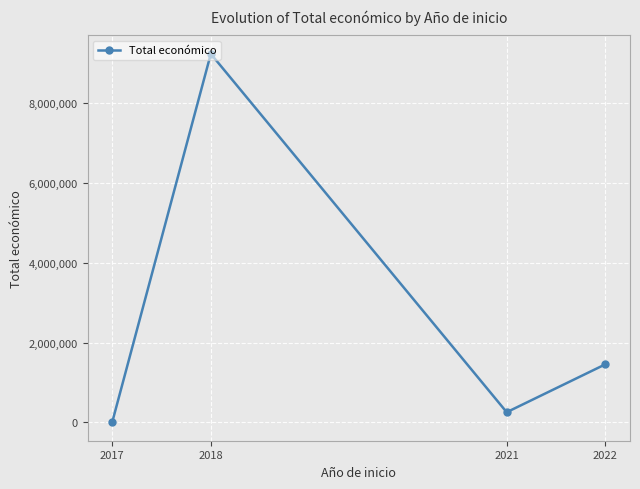

Reading left to right, what are all the values shown in this chart?

3000	9232472	255500	1455372